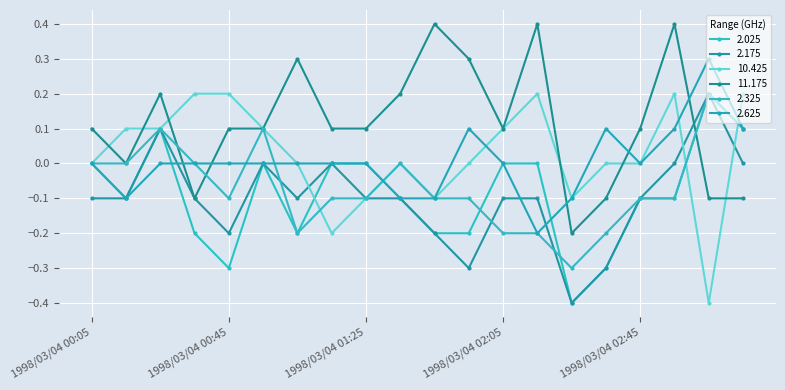

At which label does 2.175 reach its peak?

1998/03/04 03:05